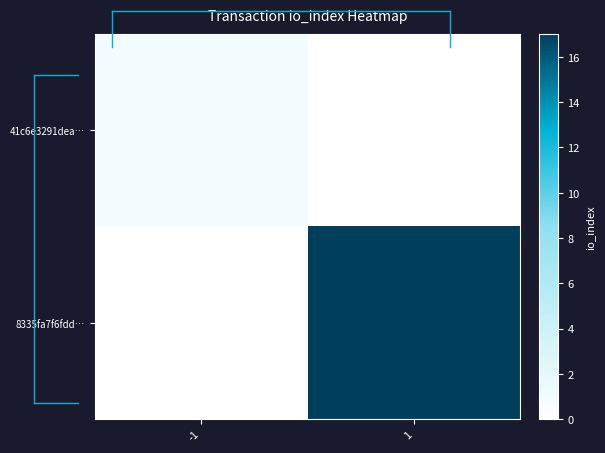

What is the maximum value shown in the chart?

17